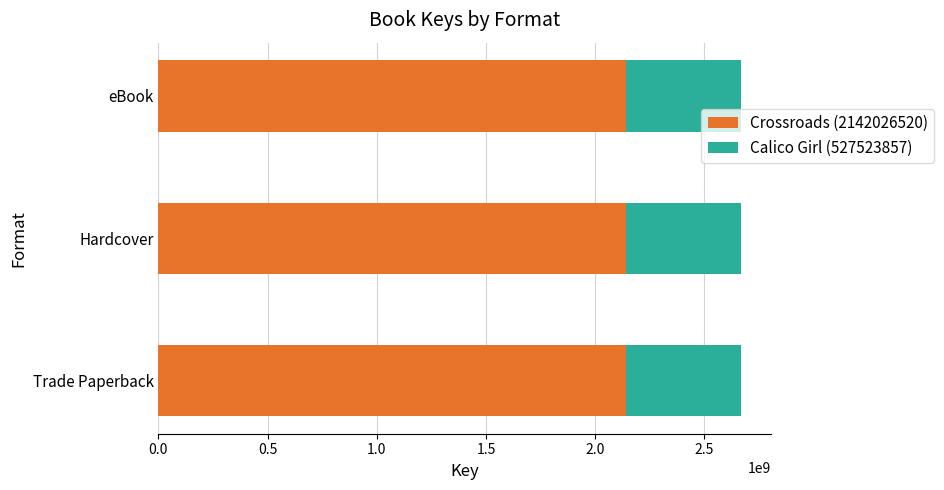

What is the total value across all series at eBook?

2669550377